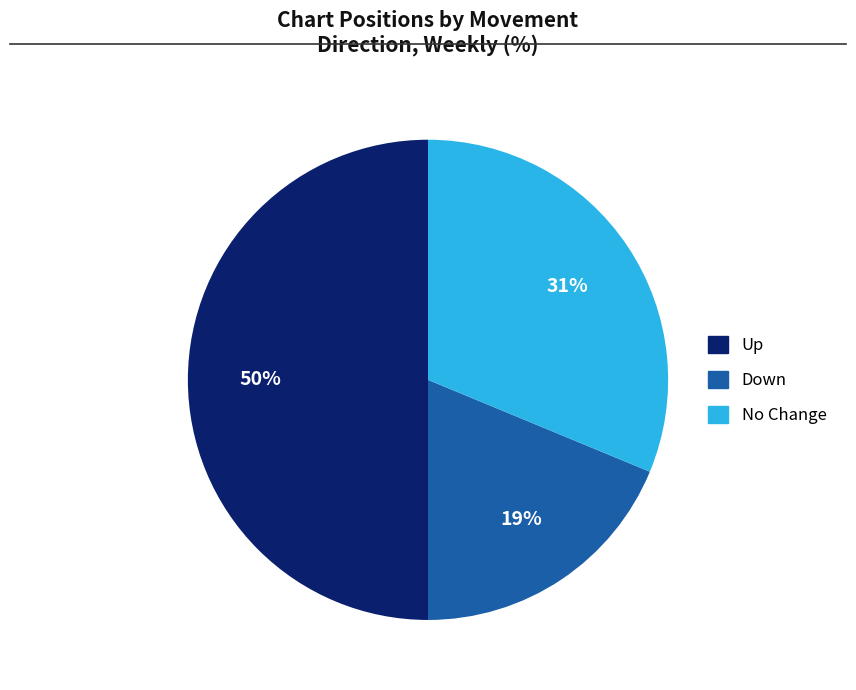

To the nearest percent, what is the average slice percentage?

33%